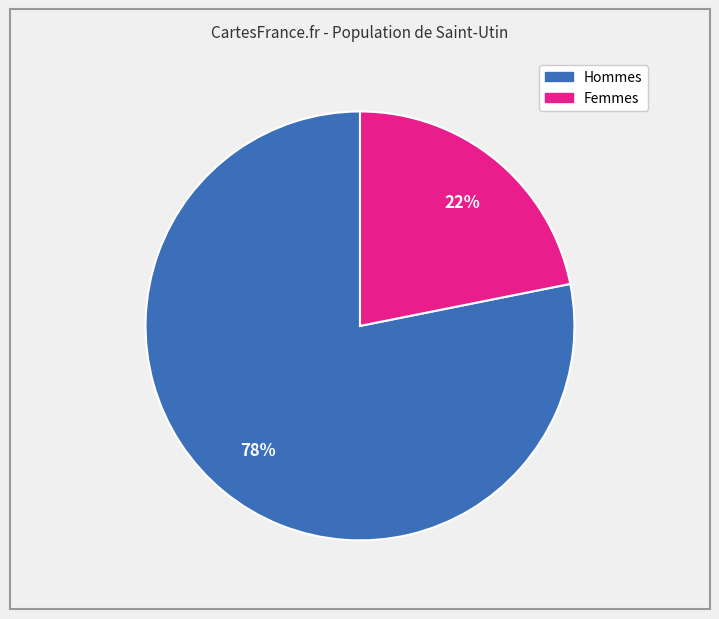

How many slices are in this pie chart?

2